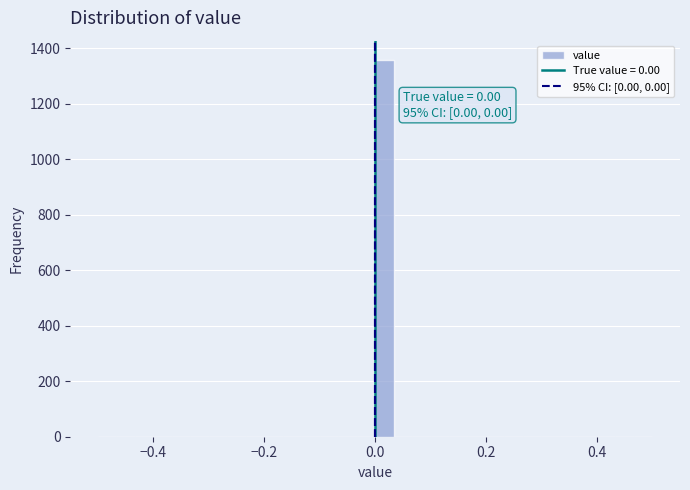

Read against the x-axis, roughly where is the centre of the tallest bar?

0.02